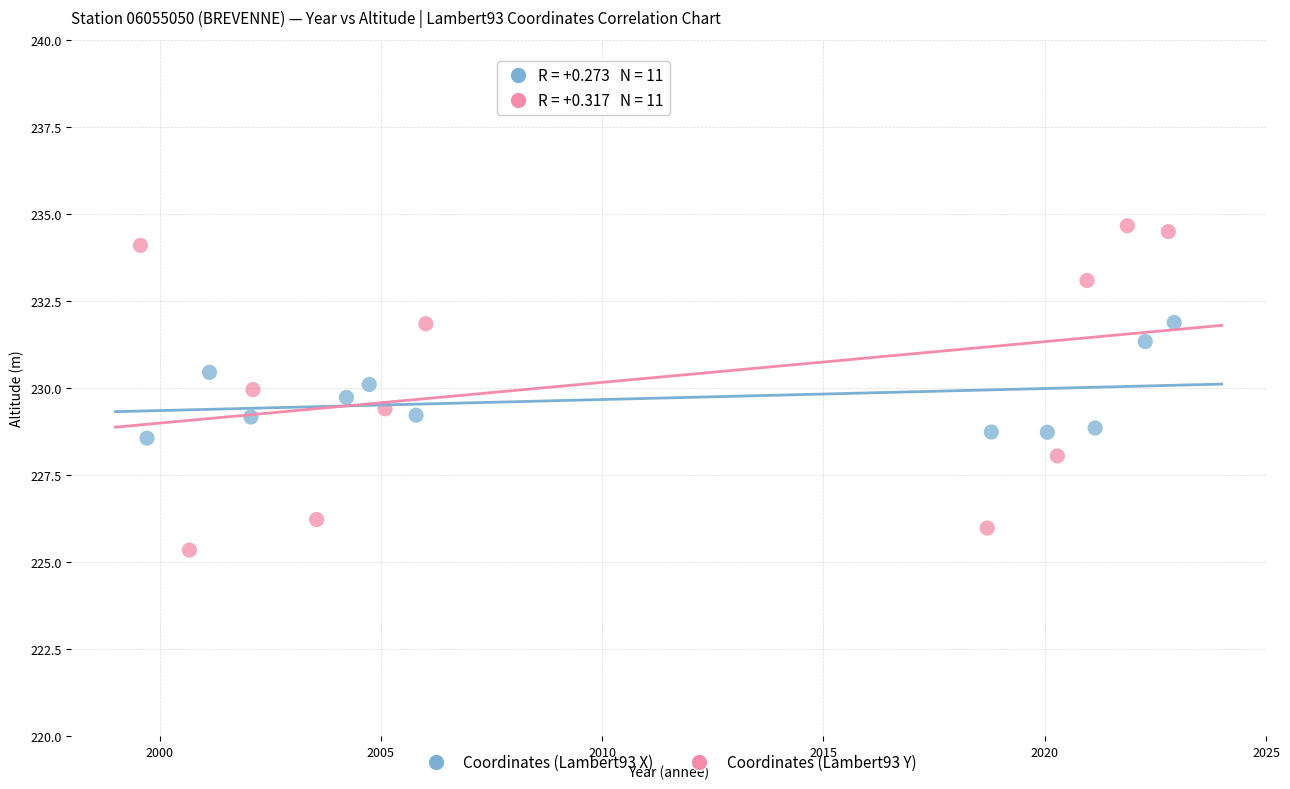

Which series has the widest spread of Y values?

Coordinates (Lambert93 Y)